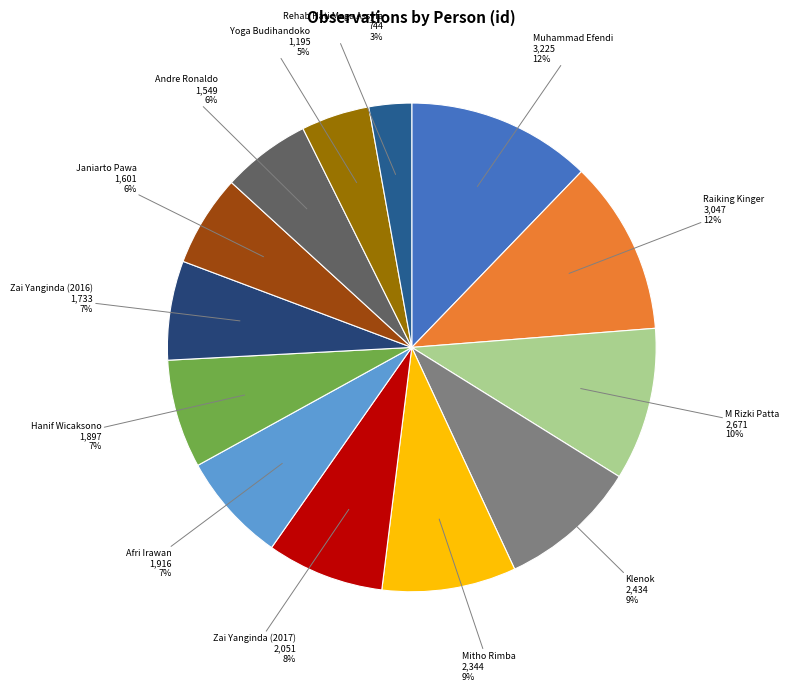

Which slice is the smallest?

Rehab Hati Mega Assyfa